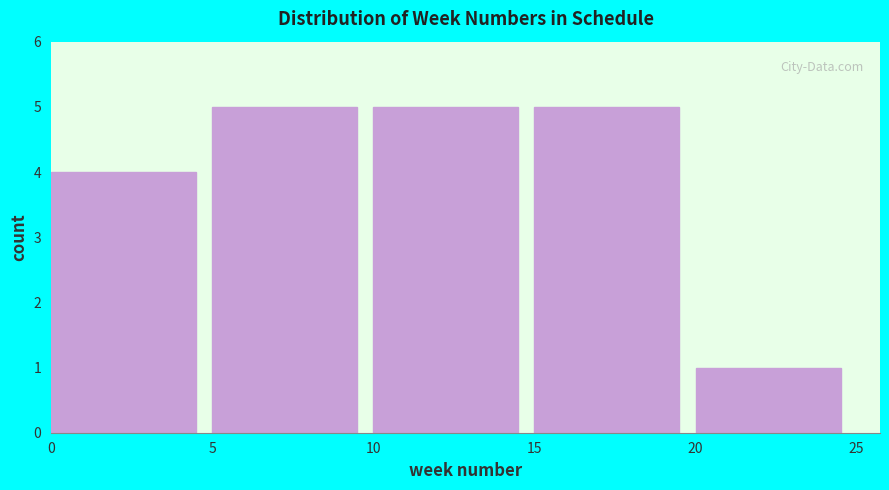

How tall is the bar that spans 0 to 5 on the x-axis? The values are not printed on the chart, so give them approximately, as read against the axis.

4